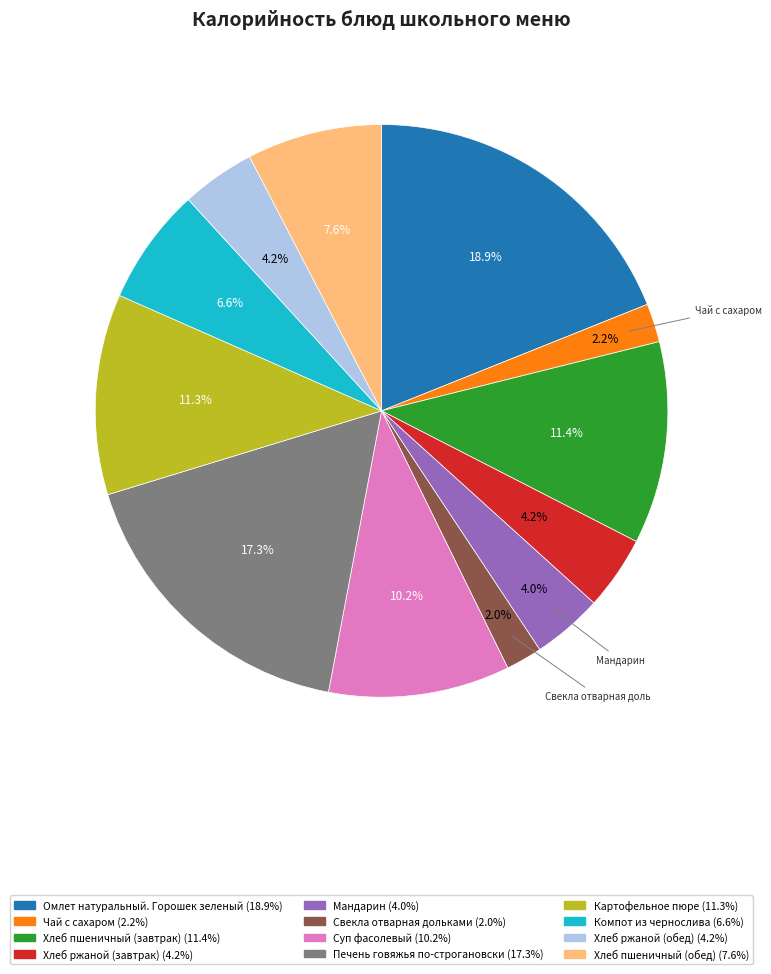

Does any single category account for the majority?

No